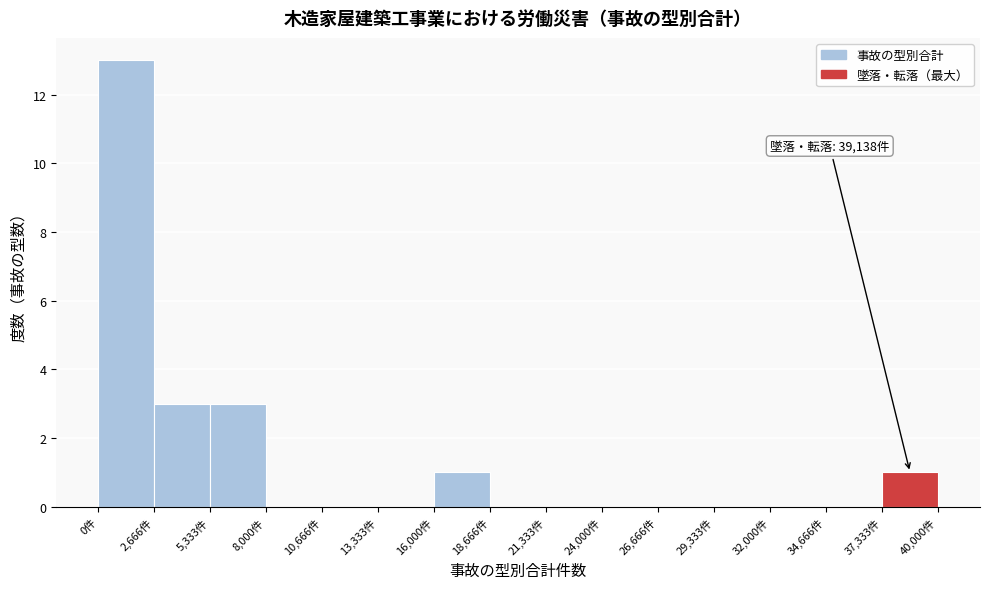

Which range on the x-axis has the tallest bar?

0 to 2500